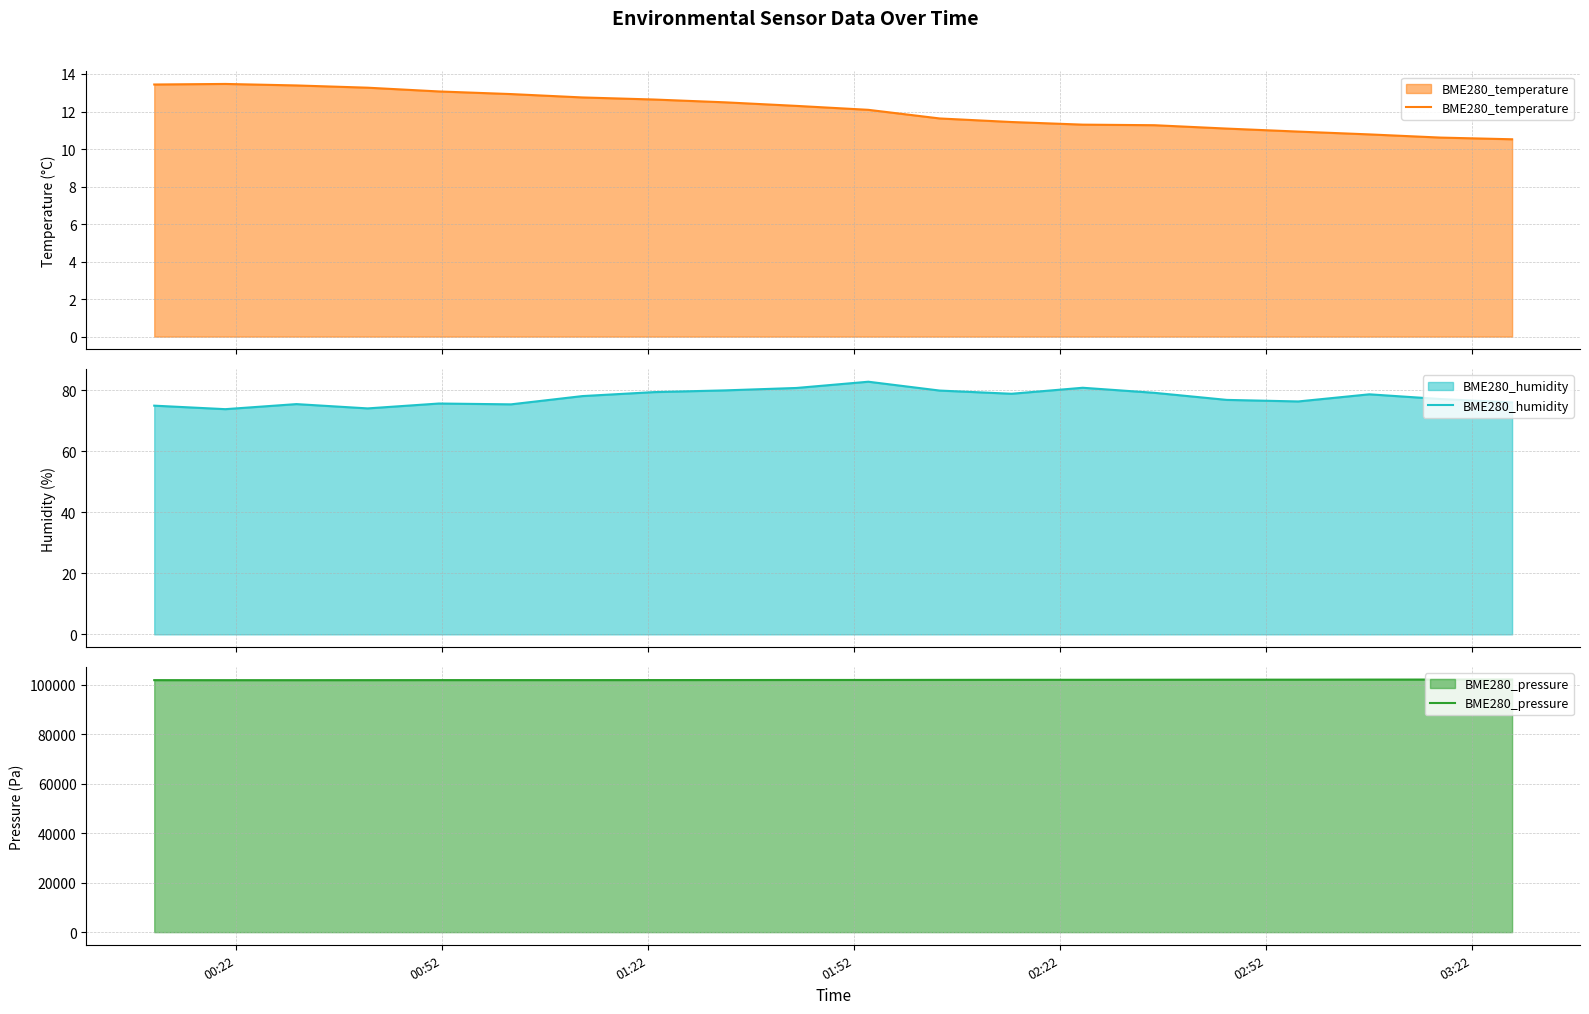

True or false: BME280_pressure has more than 1 points higher than both neighbors.

False